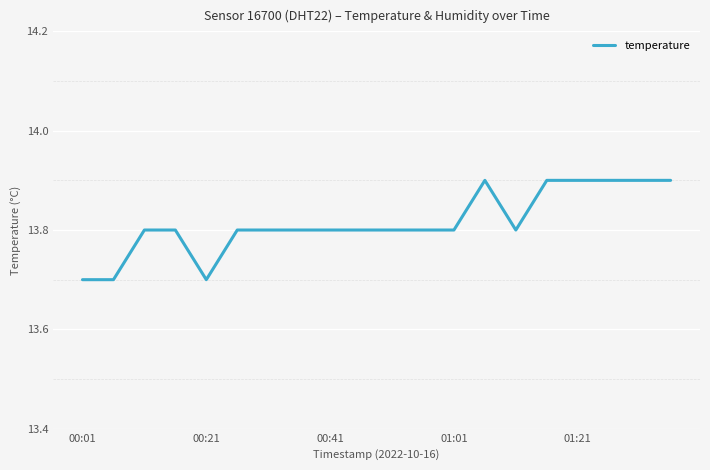

What is the smallest value displayed?

13.7